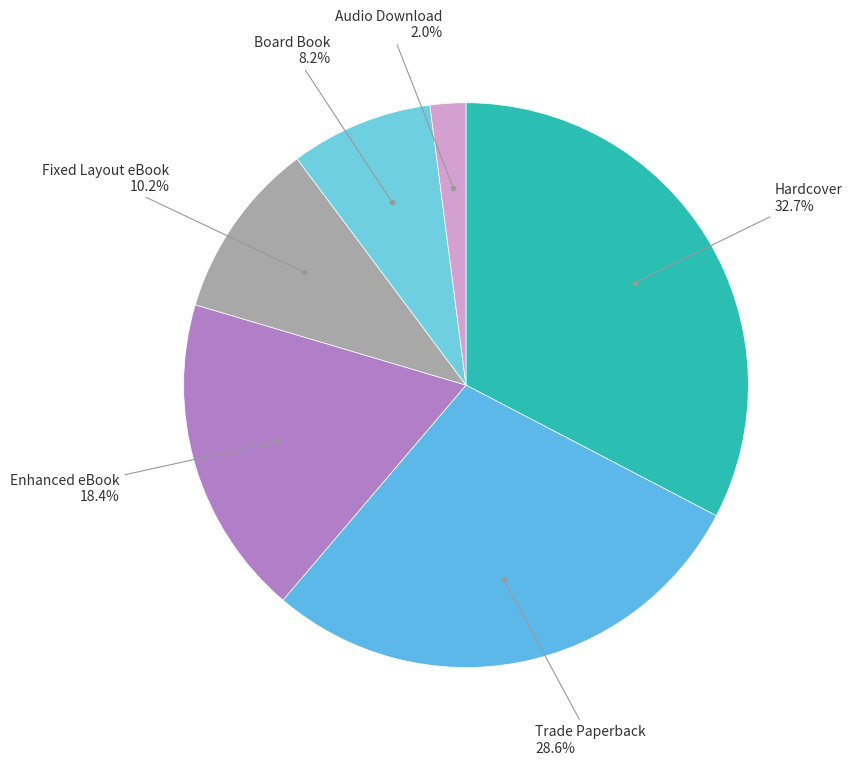

Is there a majority slice in this chart?

No